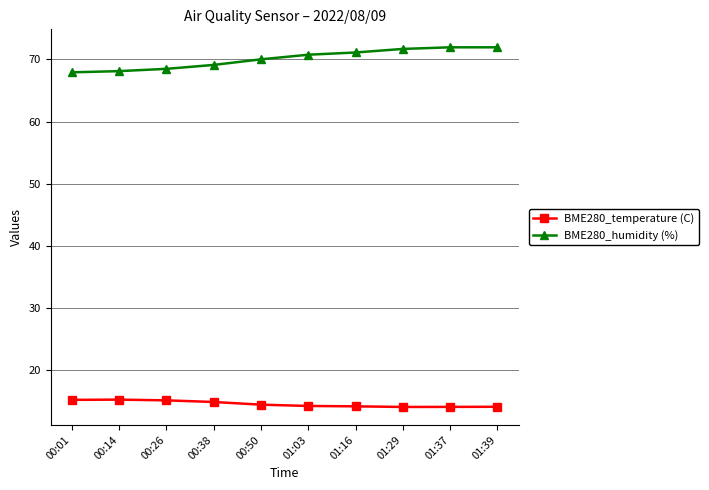

What are all the series names shown in the legend?

BME280_temperature (C), BME280_humidity (%)